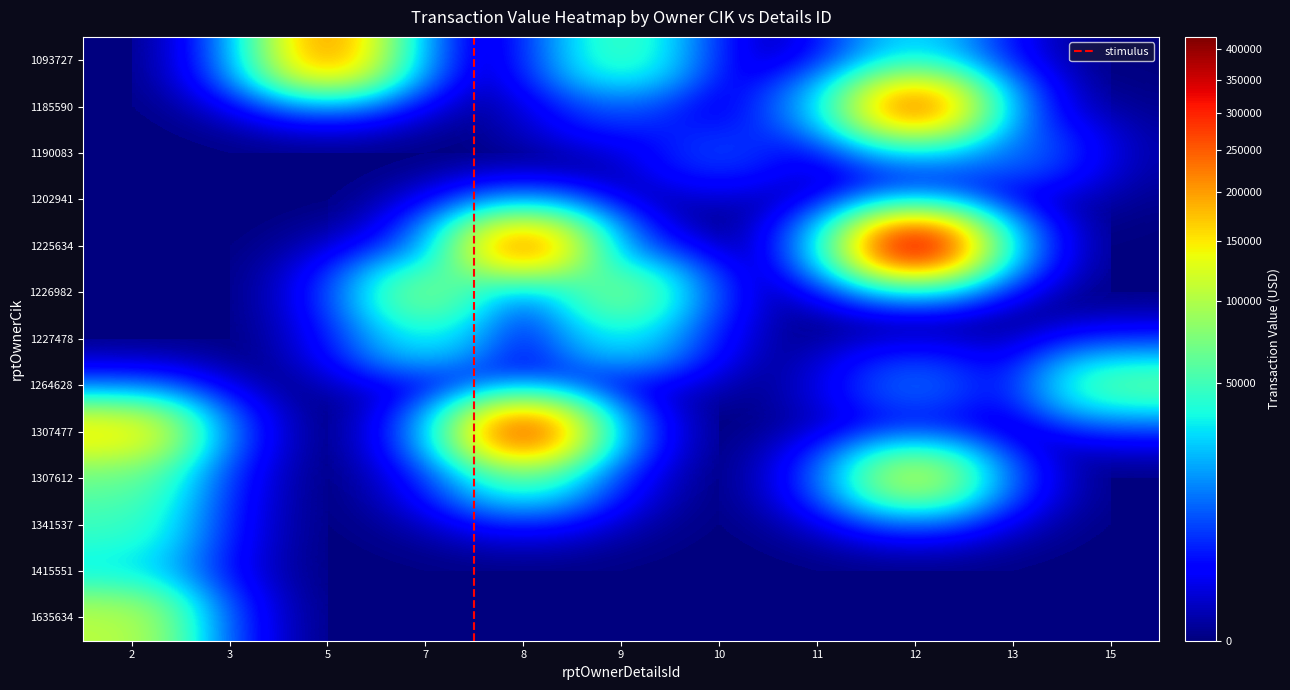

What is the difference between the second highest and second lowest values in the 1190083 series?

12012